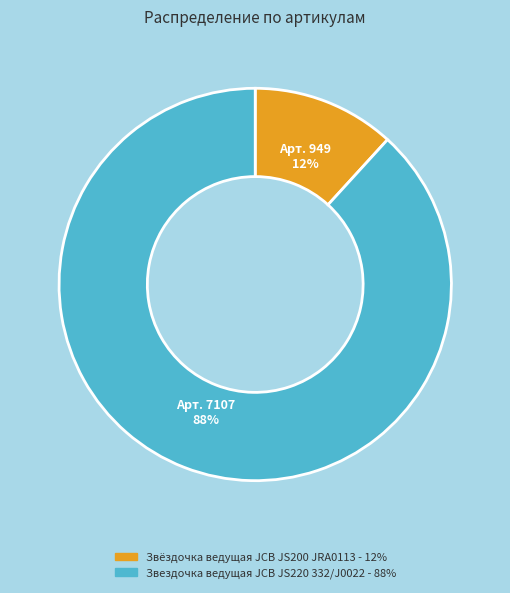

To the nearest percent, what is the average slice percentage?

50%